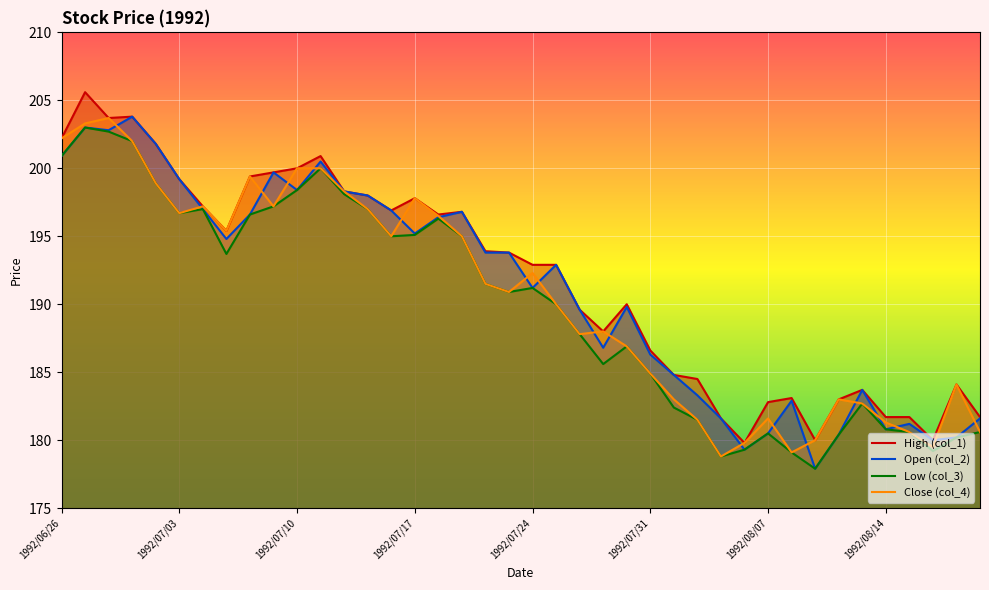

What is the difference between the maximum and minimum values in the High (col_1) series?

25.8